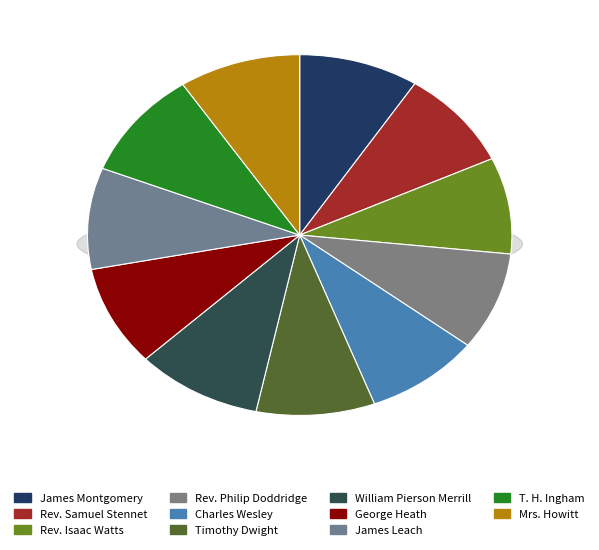

Count the number of slices in the pie.

11